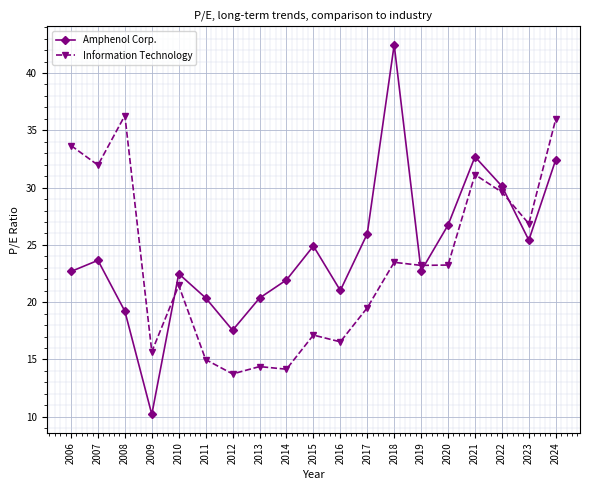

What is the spread (max minus min) of values at 2019?

0.5